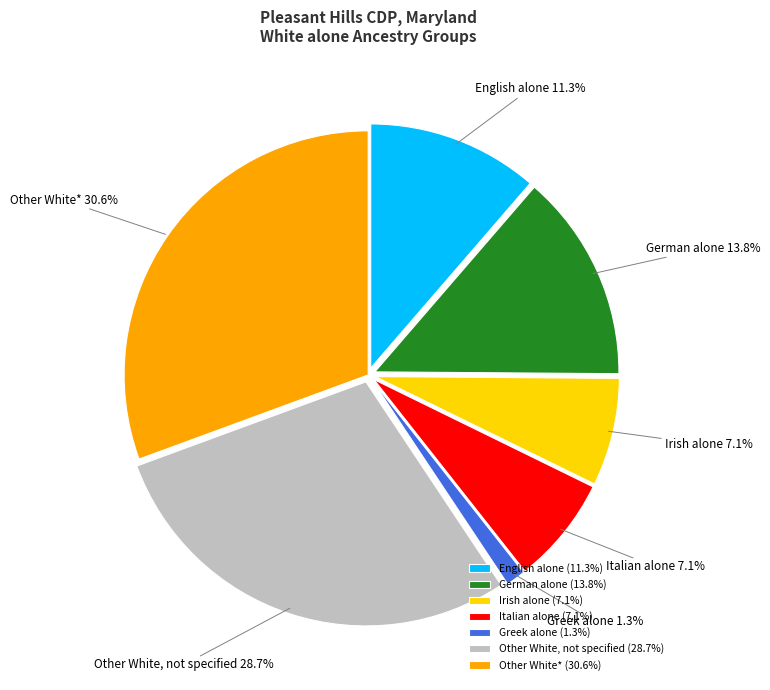

To the nearest percent, what is the difference between the largest and smallest slice percentages?

29%